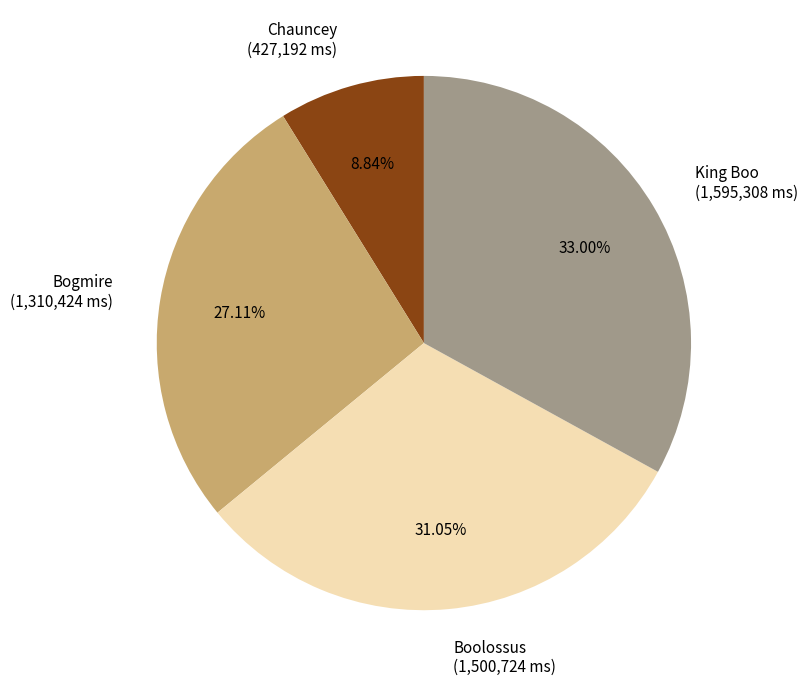

To the nearest percent, what percentage of the pie is Bogmire?

27%